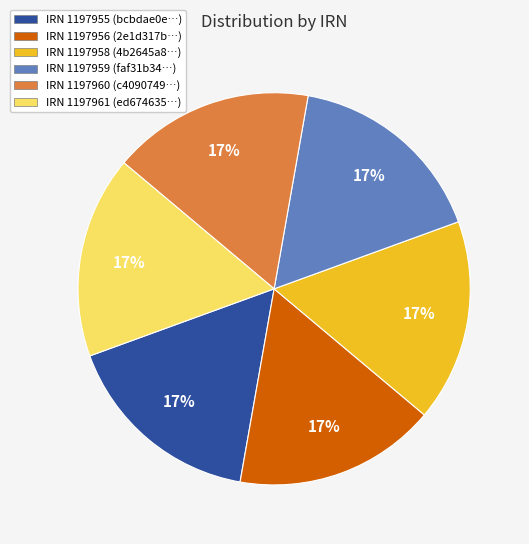

To the nearest percent, what is the combined percentage of IRN 1197956 (2e1d317b…) and IRN 1197955 (bcbdae0e…)?

33%